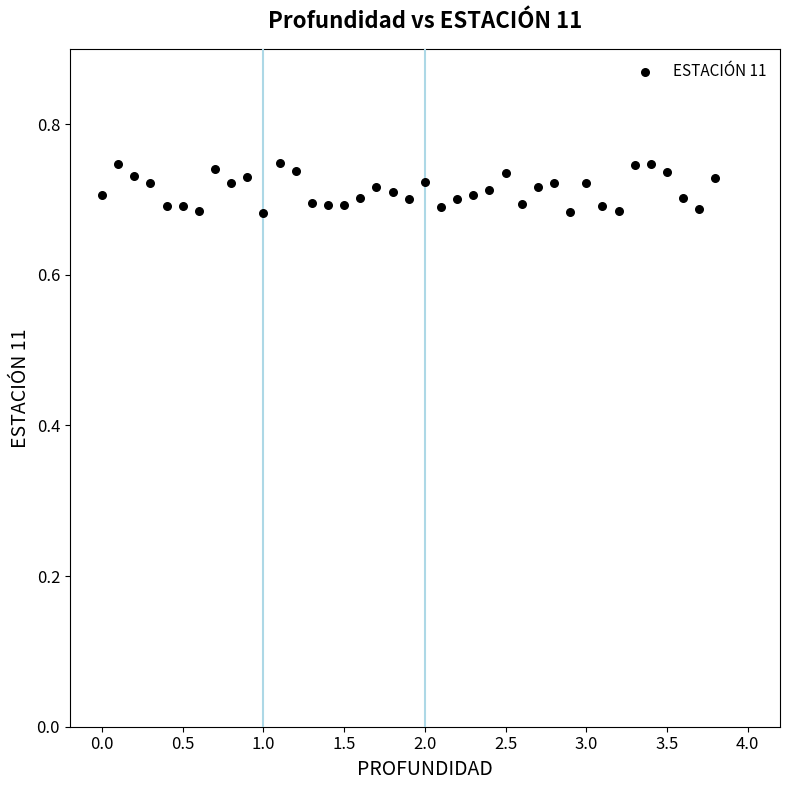

What is the range of X values (max minus min)?

3.8